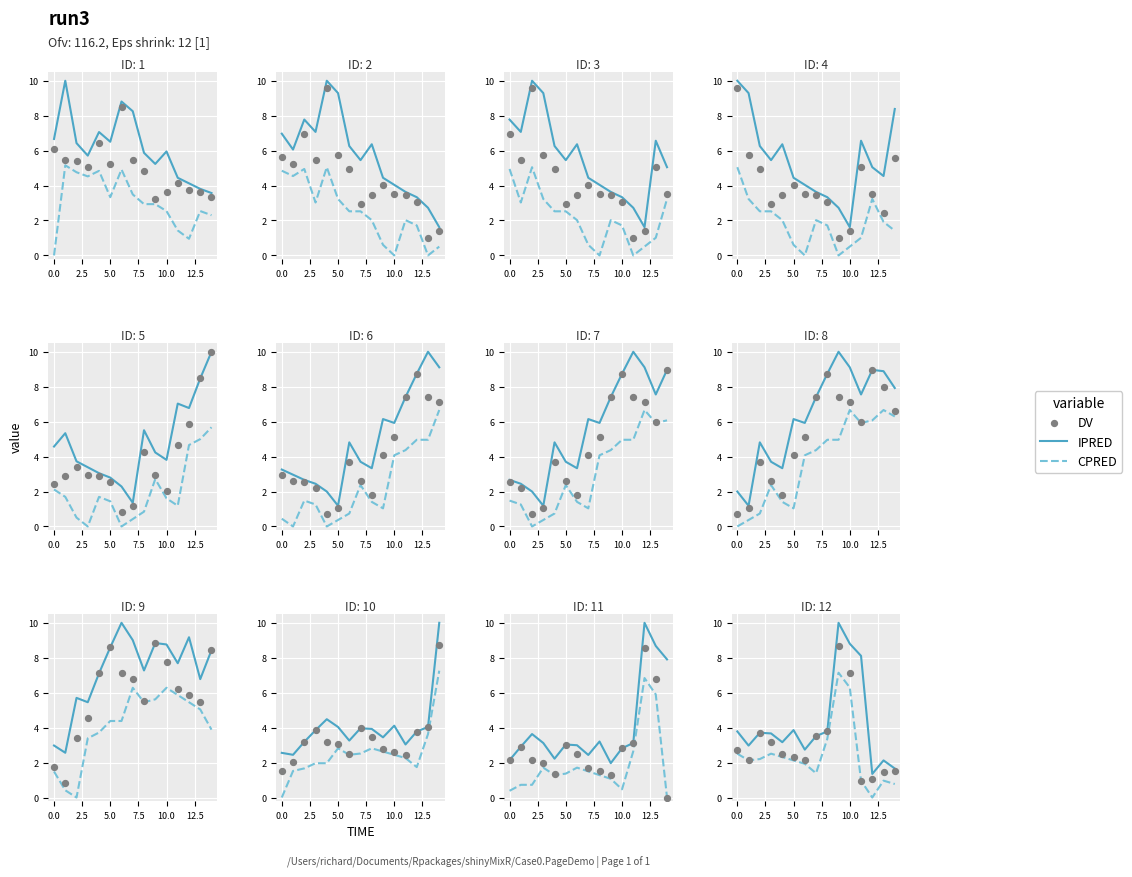

Which series has the largest total across all categories?

IPRED